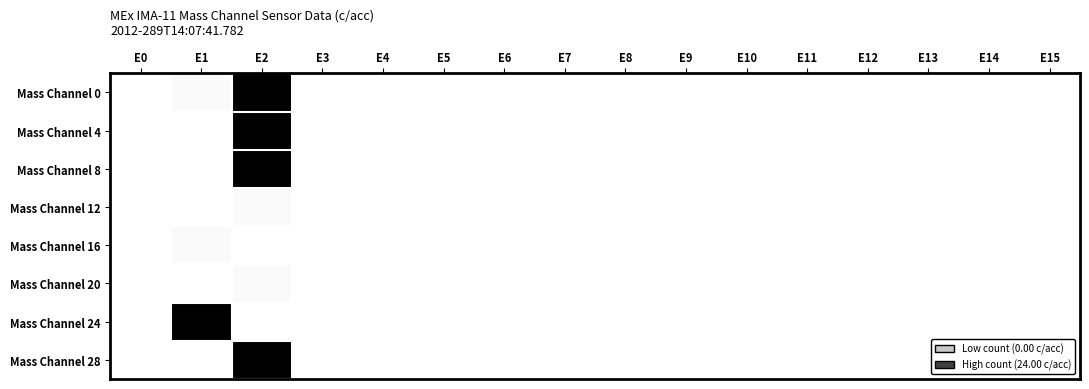

Which series has the largest total across all categories?

Mass Channel 0